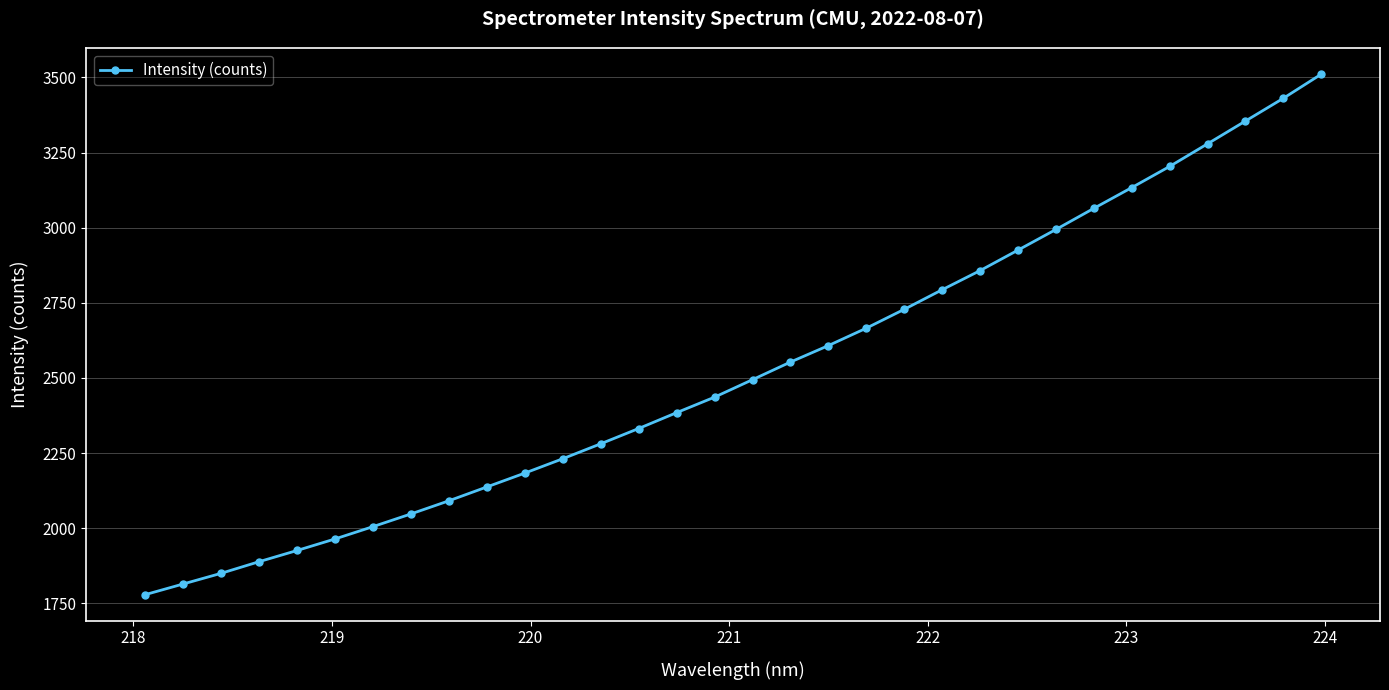

What is the difference between the maximum and minimum values?

1732.2